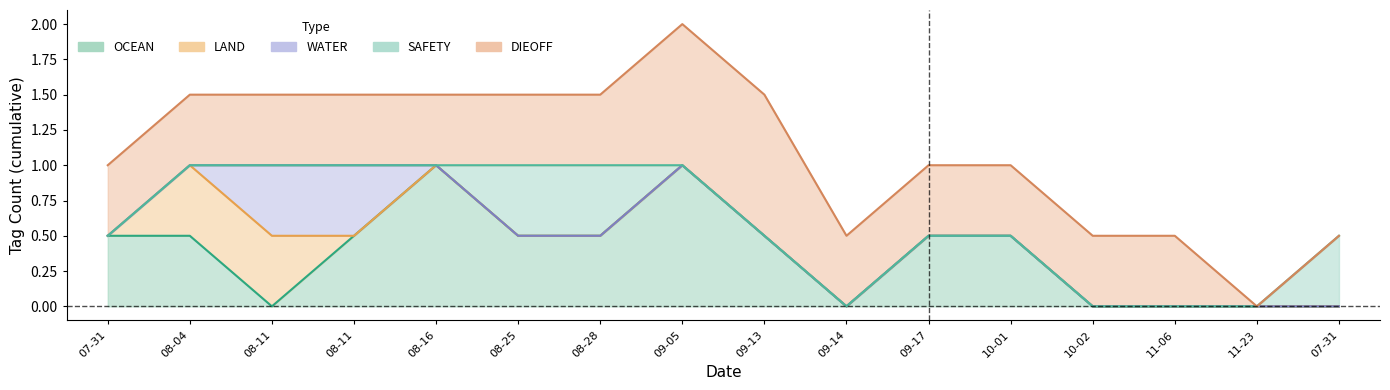

What is the total value across all series at 2023-09-05?

2